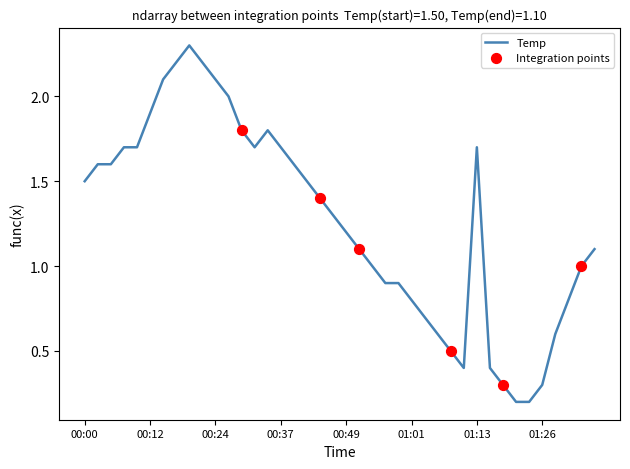

What is the difference between the maximum and minimum values?

2.1